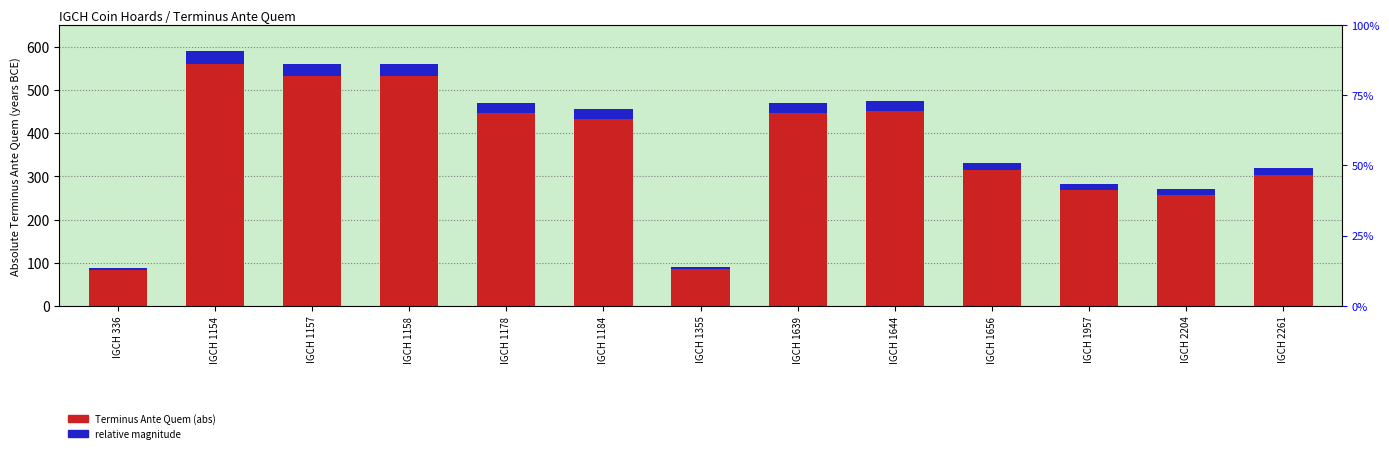

Which category has the lowest value in the relative magnitude series?

IGCH 336